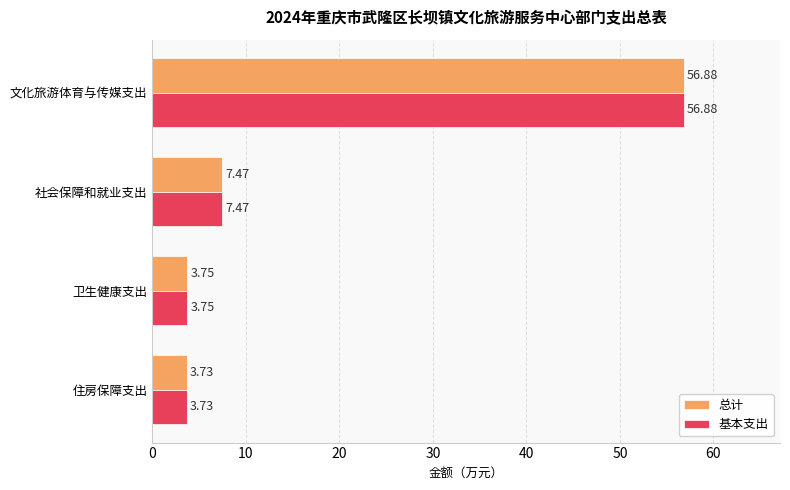

What is the sum of all 总计 values?

71.8